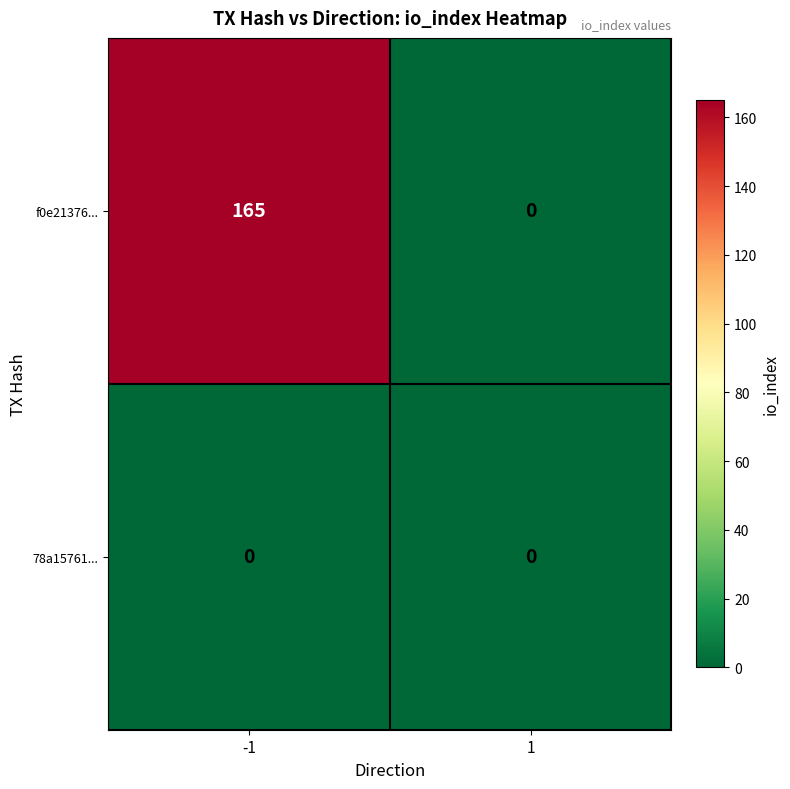

Which series has the largest total across all categories?

f0e21376...